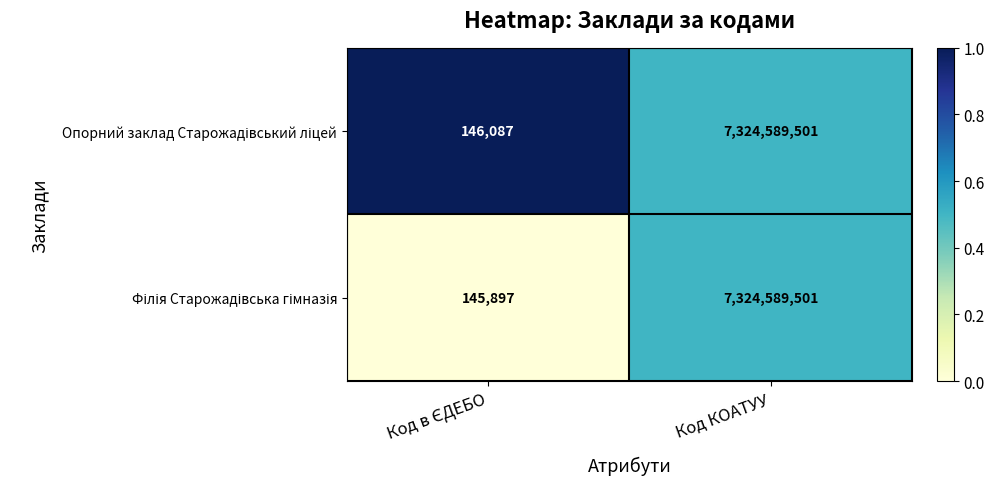

What is the maximum value shown in the chart?

7324589501